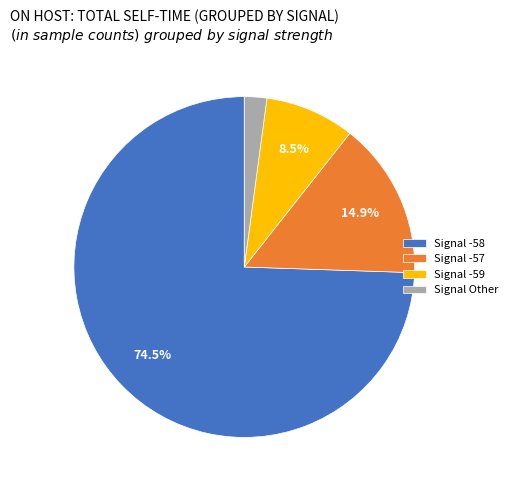

Which slice is the smallest?

Signal Other